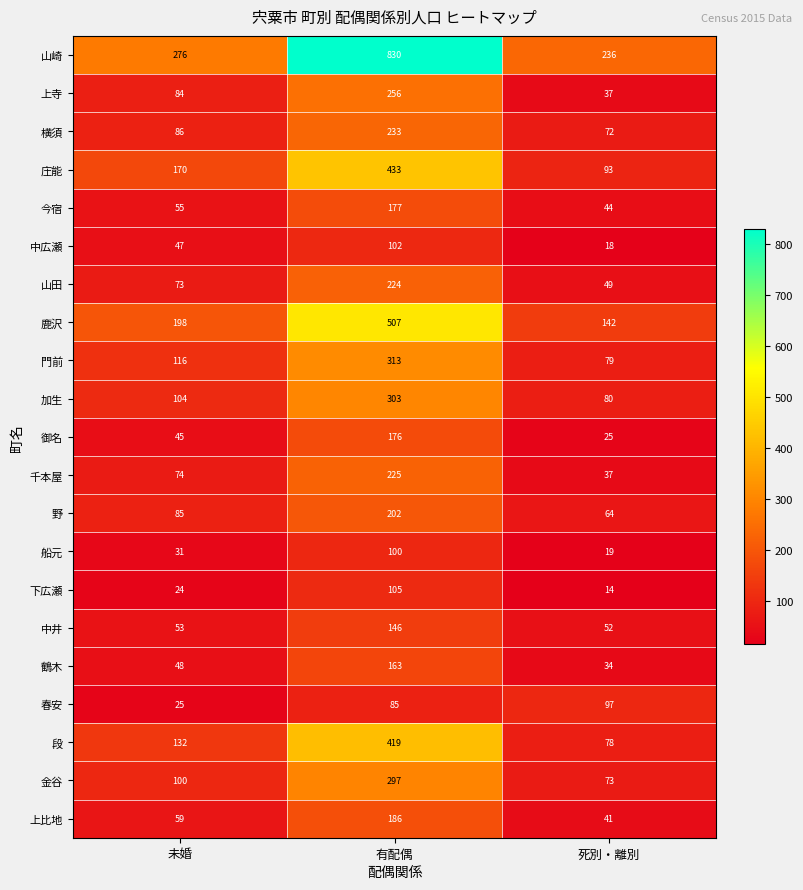

Is it true that 上比地 equals 186 at 有配偶?

True